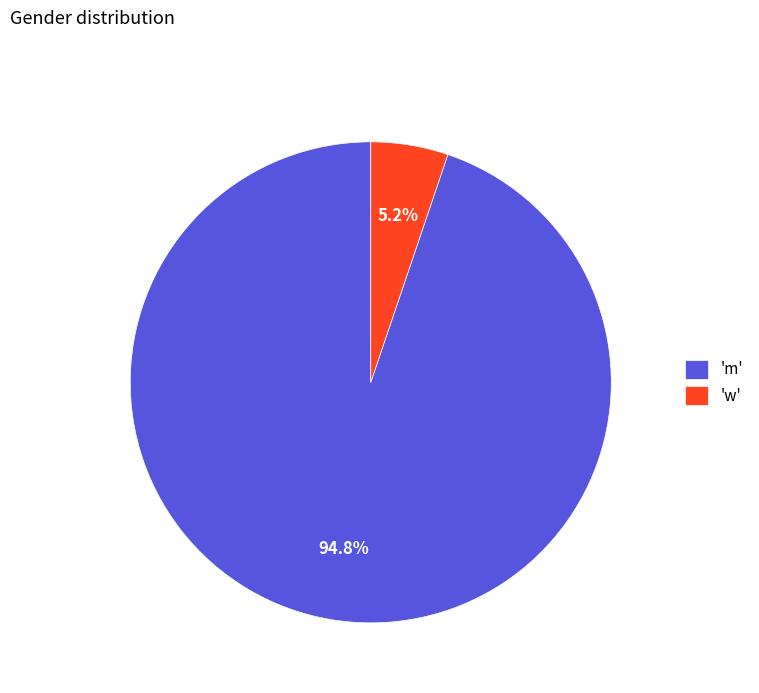

What is the smallest slice in the pie chart?

'w'